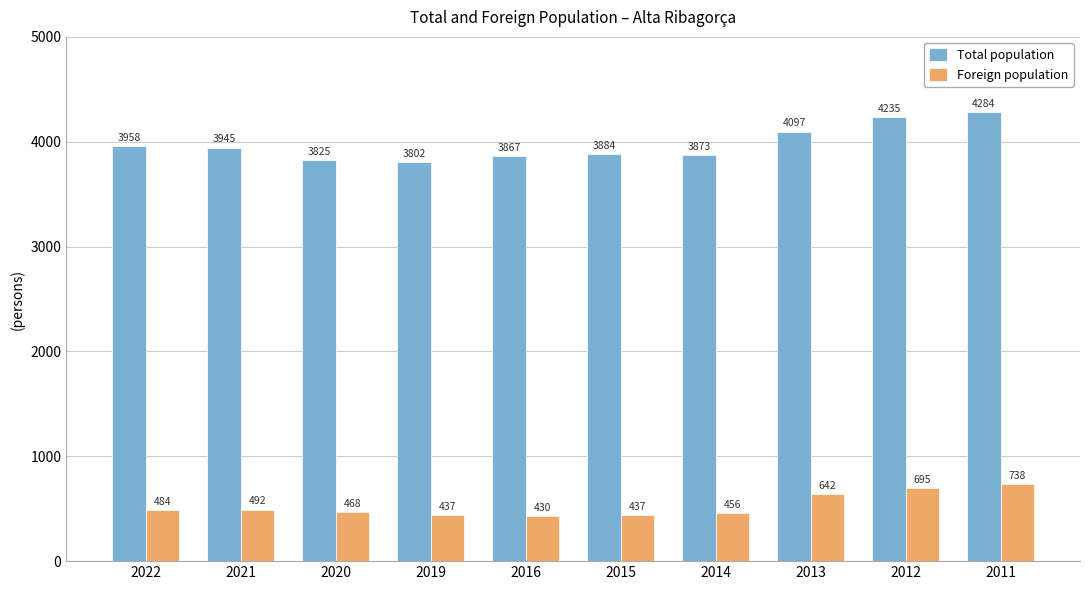

The value of Total population at 2015 is 3884. True or false?

True